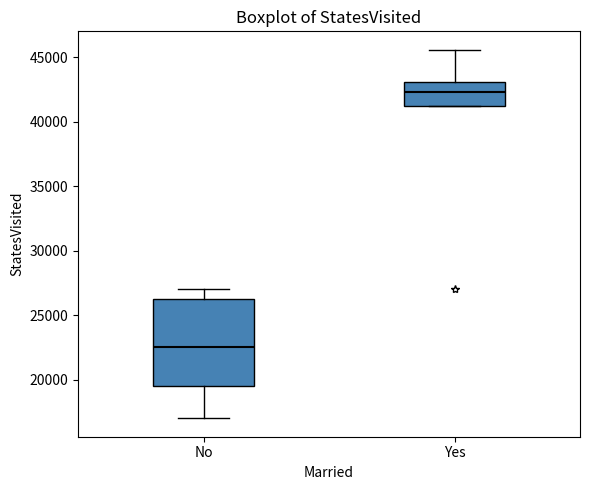

Which box has the highest median line?

Yes